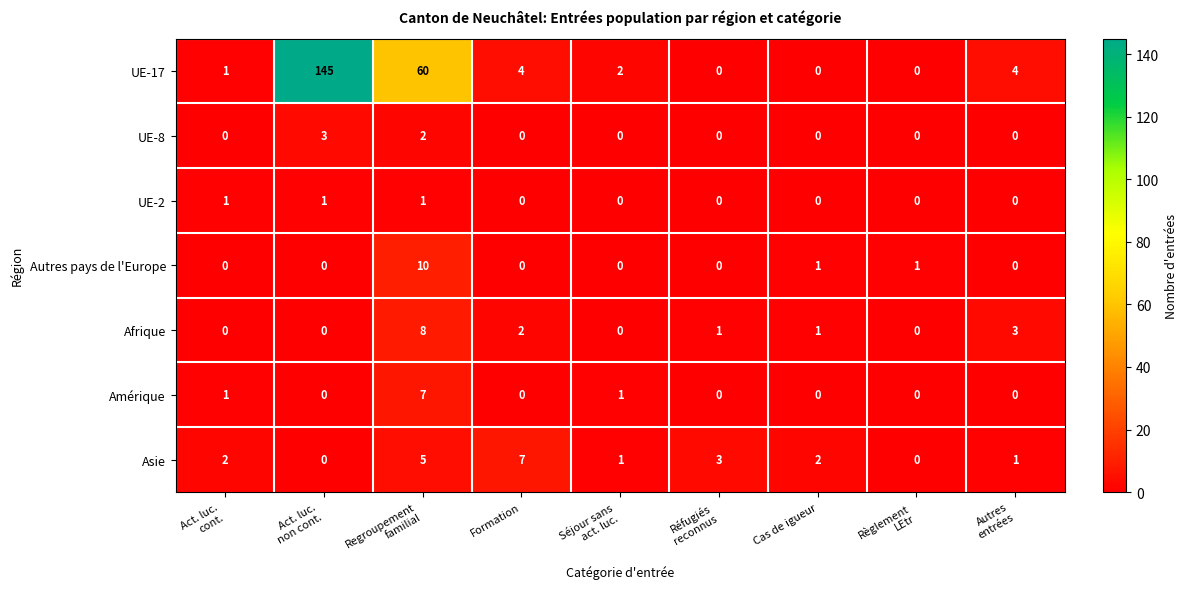

Which series has the largest total across all categories?

UE-17